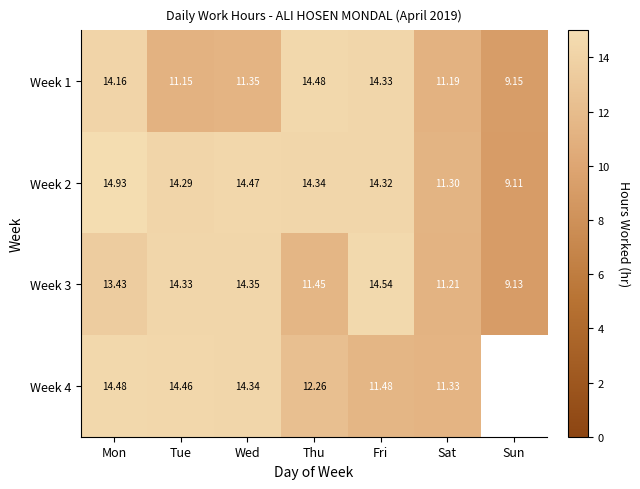

What is the total value across all series at Wed?

54.5